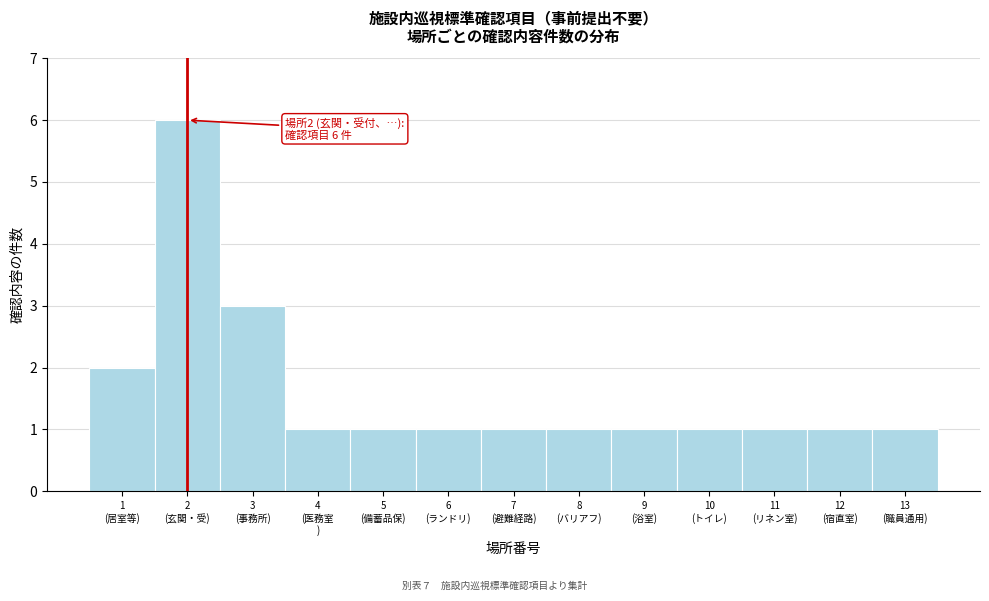

Reading right to left, extract all data points from this chart.

1	1	1	1	1	1	1	1	1	1	3	6	2